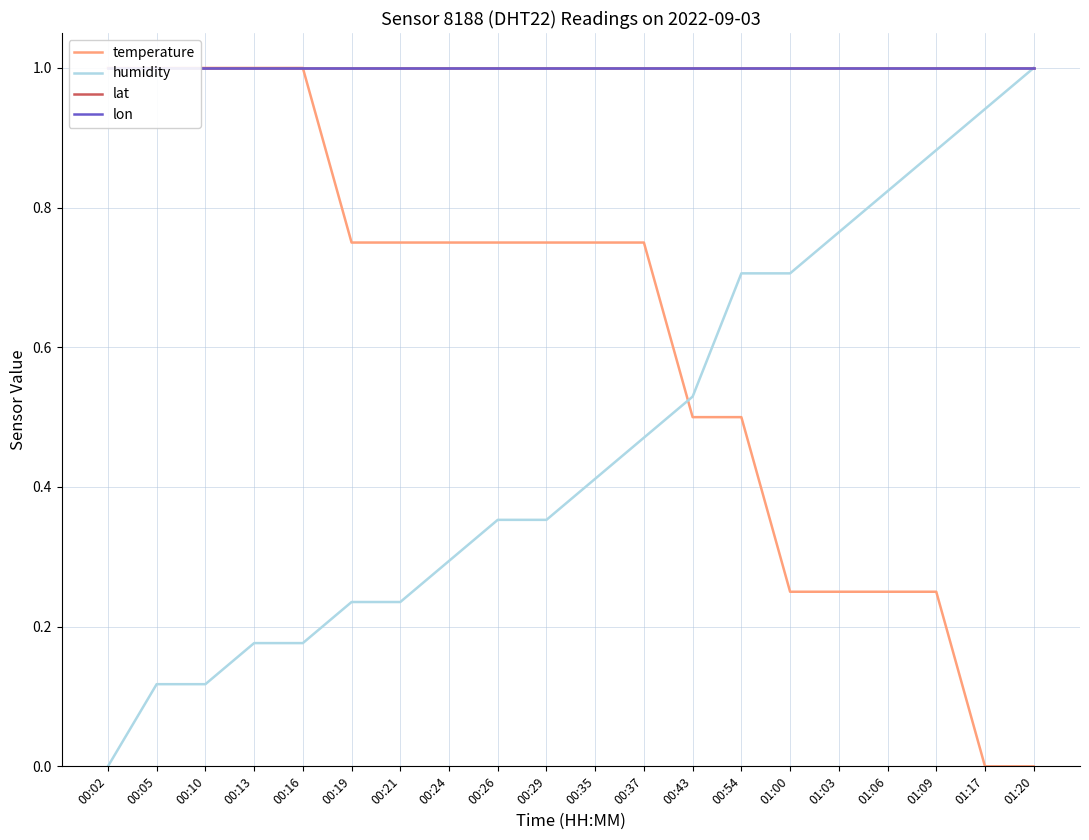

At how many categories does at least one series exceed 0?

20